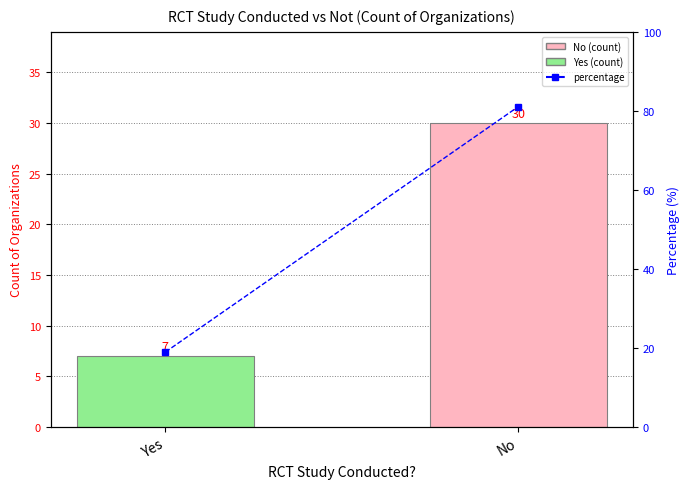

Reading left to right, transcribe all the data shown in this chart.

18.9	81.1